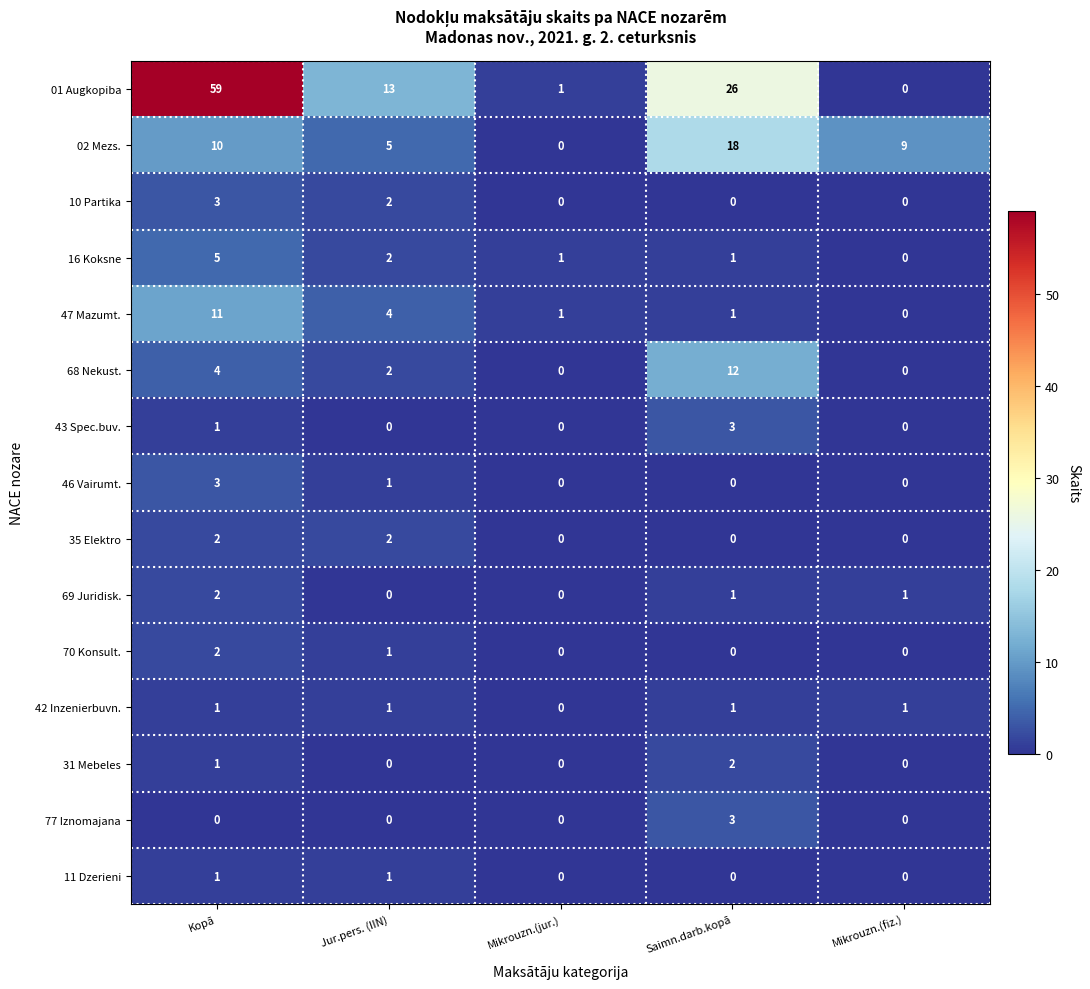

How many values in the 02 Mezs. series are below 9?

2